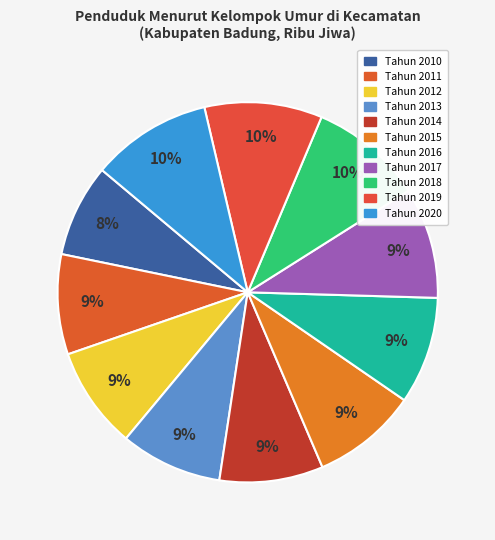

To the nearest percent, what is the average slice percentage?

9%